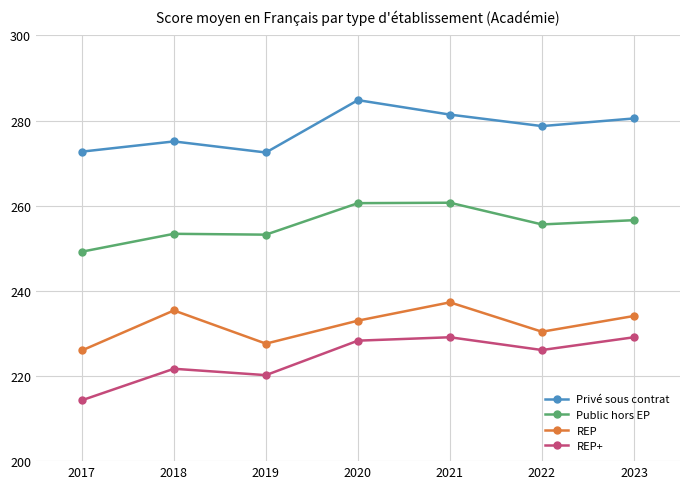

What is the lowest value of the Privé sous contrat series?

272.5